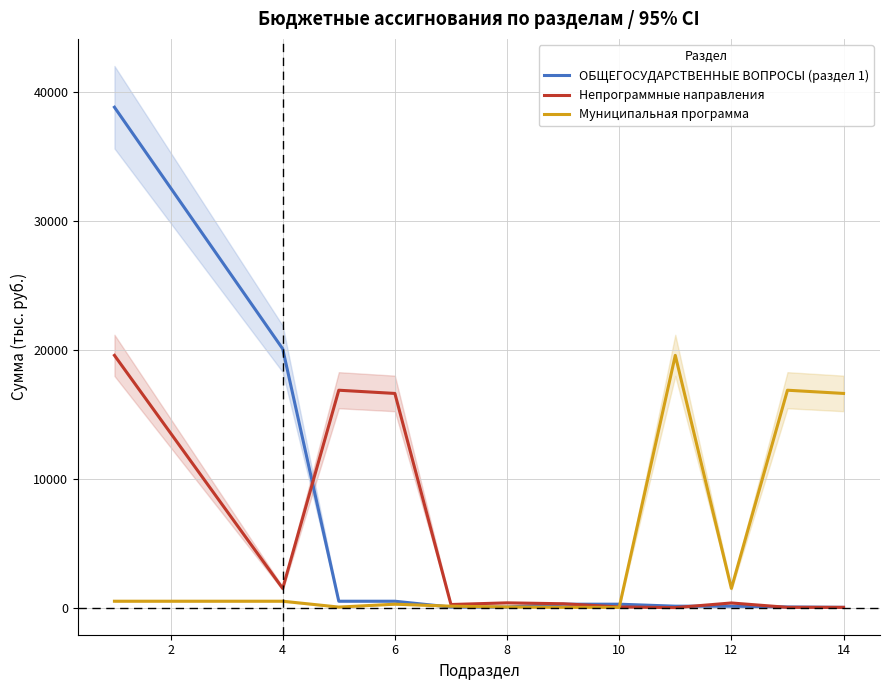

What is the difference between the Непрограммные направления values at 14 and 0?

19517.2